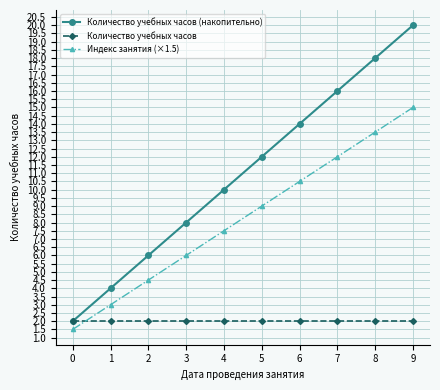

How many categories are shown in the chart?

10